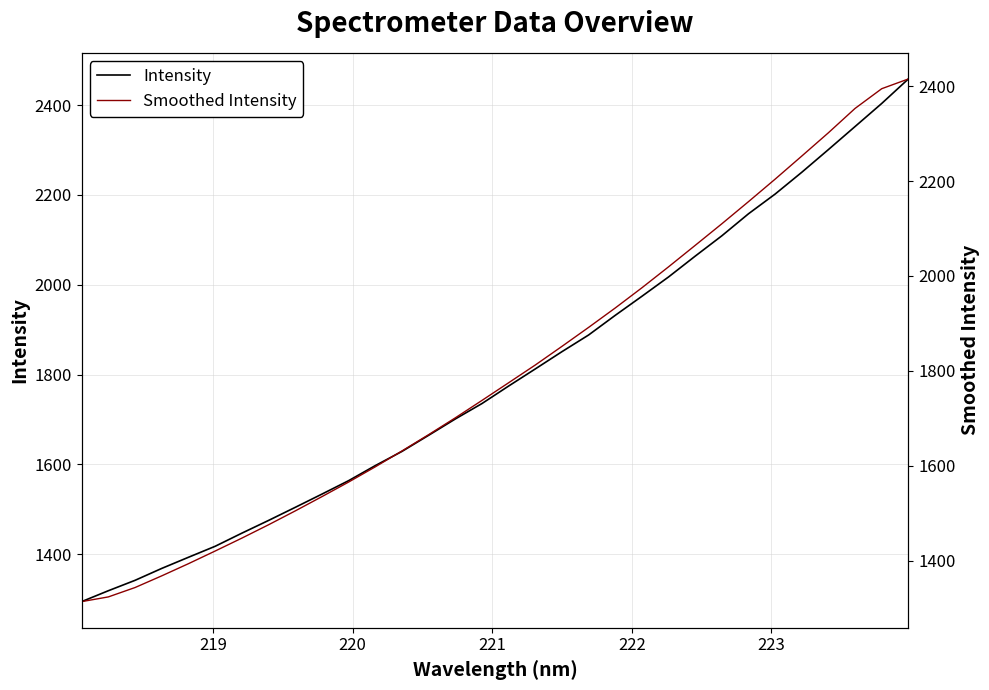

Where do Smoothed Intensity and Intensity first cross each other?

220 and 221